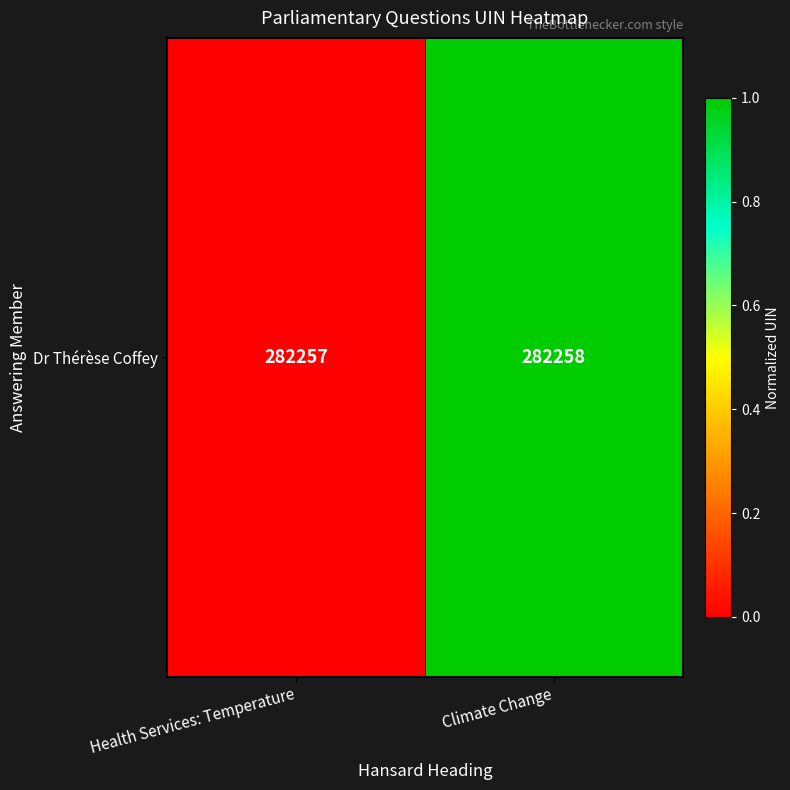

Is it true that the value at Health Services: Temperature is 0.0?

True